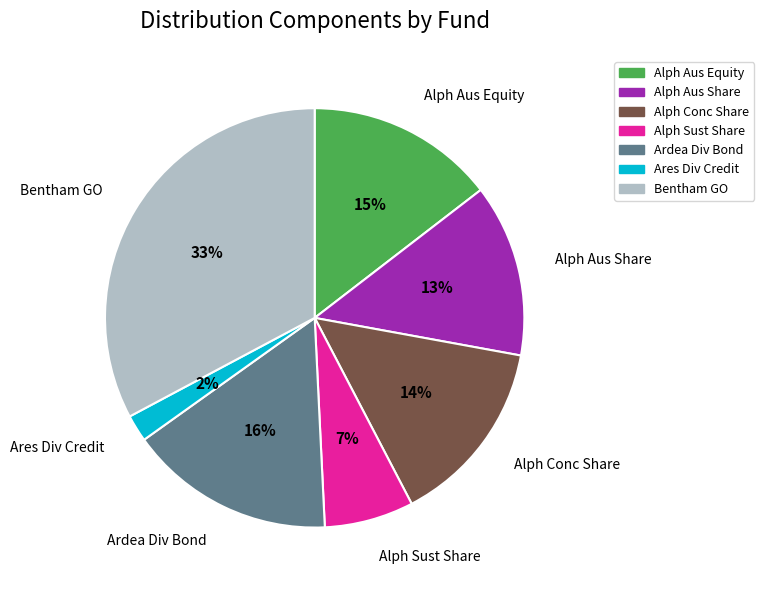

The Bentham GO slice represents 26% of the pie. True or false?

False